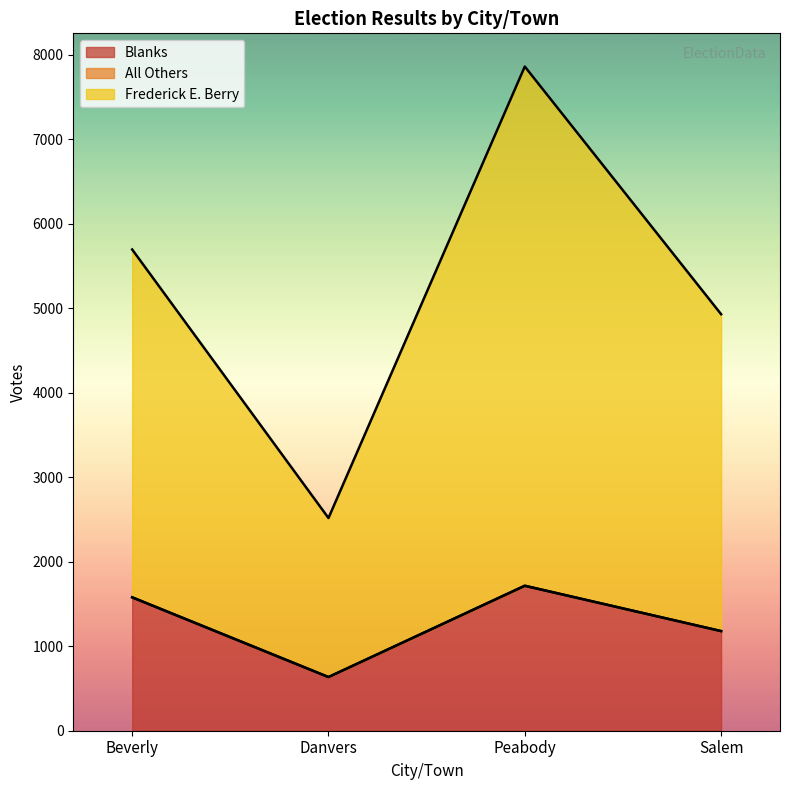

How many interior local valleys does the Blanks series have?

1